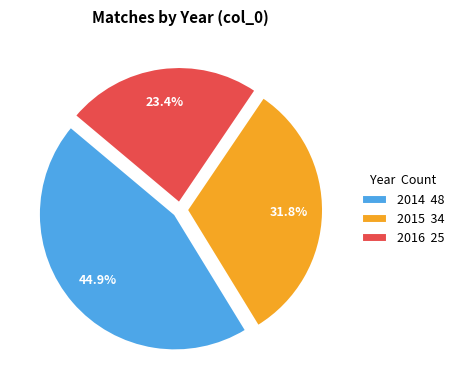

Combined, do 2016 25 and 2014 48 account for over 50%?

Yes